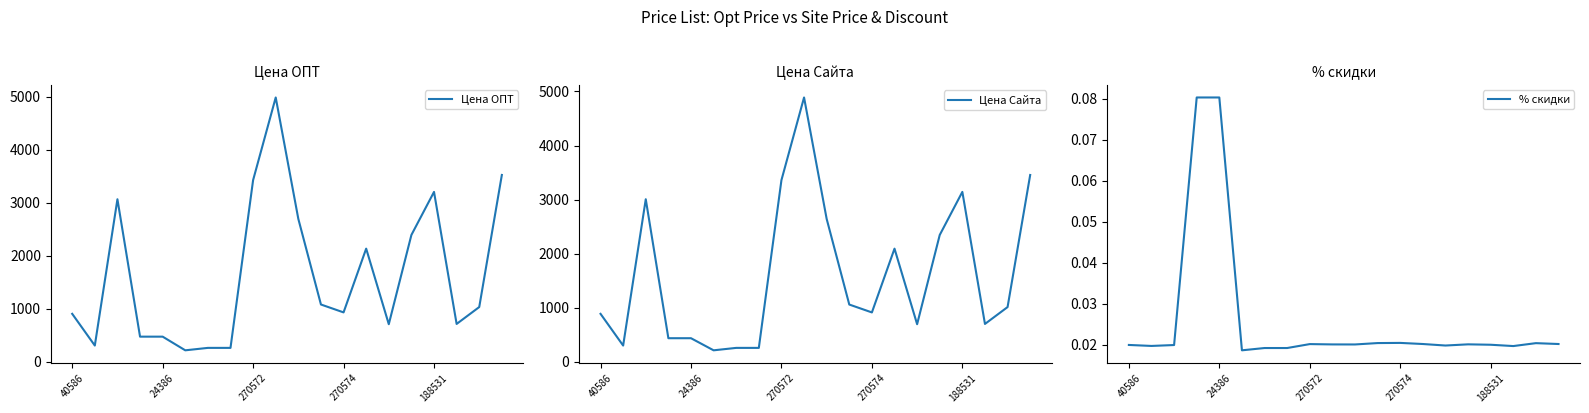

At which category is the sum across all series the highest?

9